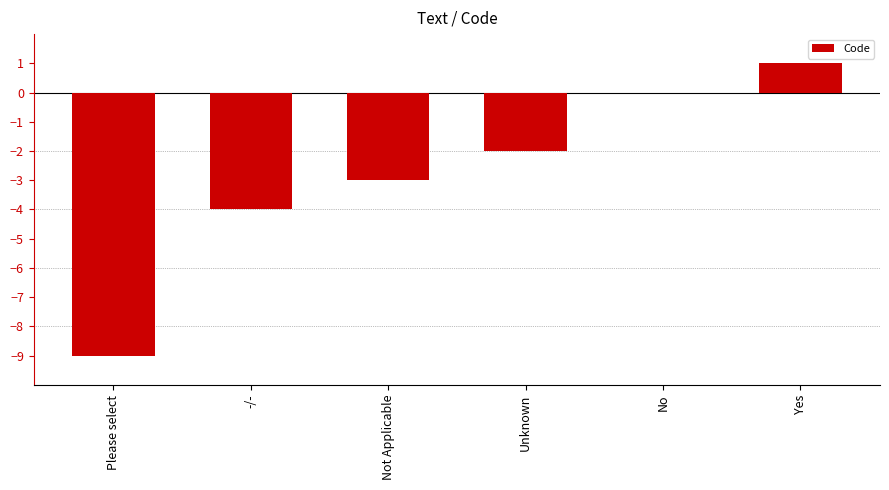

What is the change in value from -/- to Not Applicable?

+1